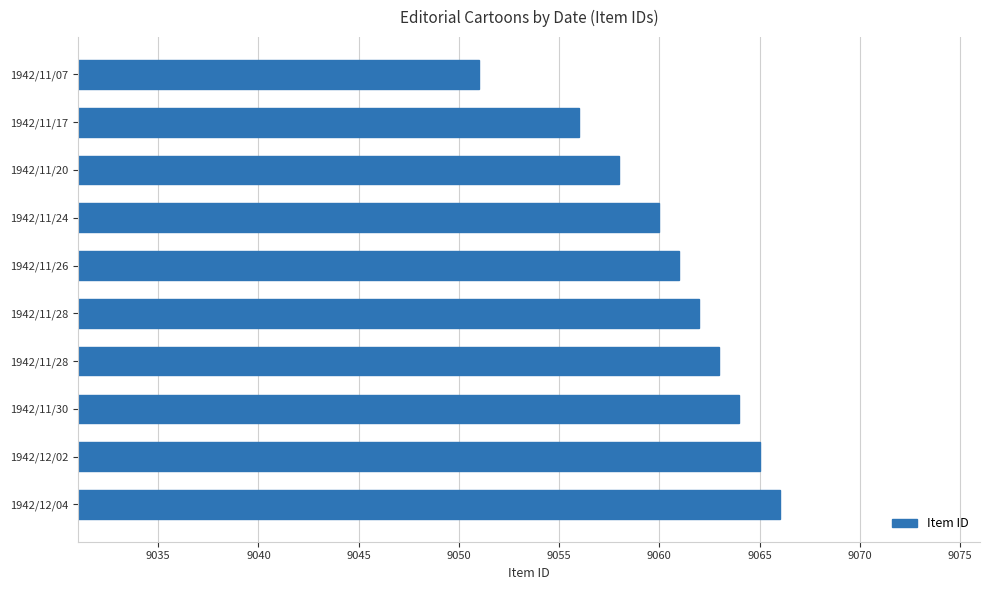

What is the minimum value shown in the chart?

9051